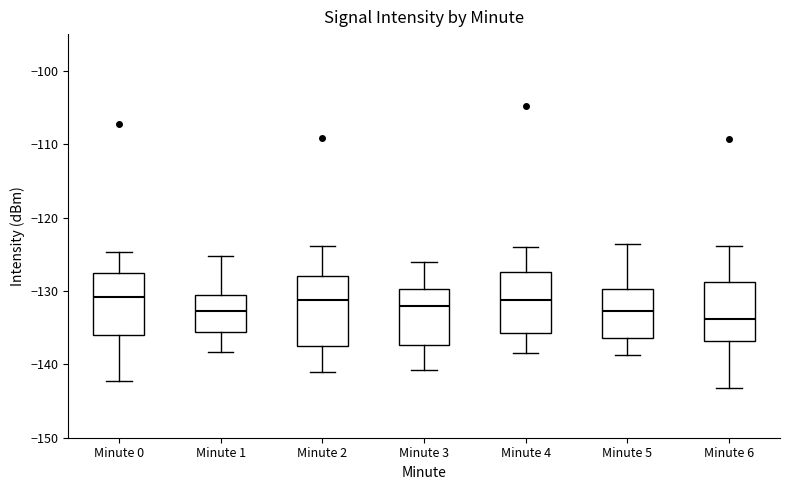

Which box's median line is the lowest?

Minute 6